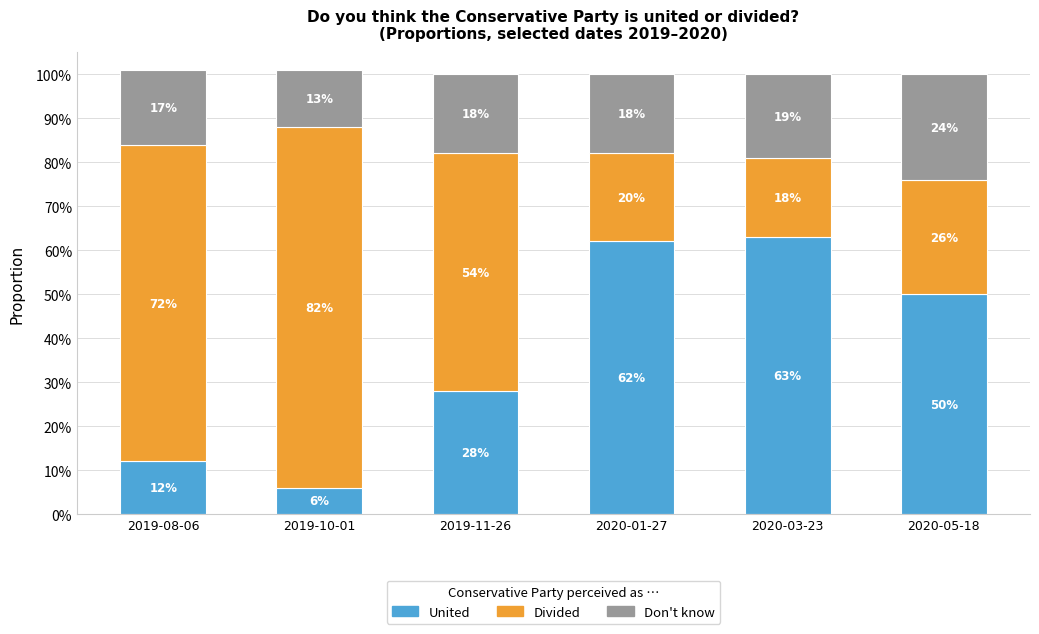

Is it true that United equals 0.3 at 2019-11-26?

True